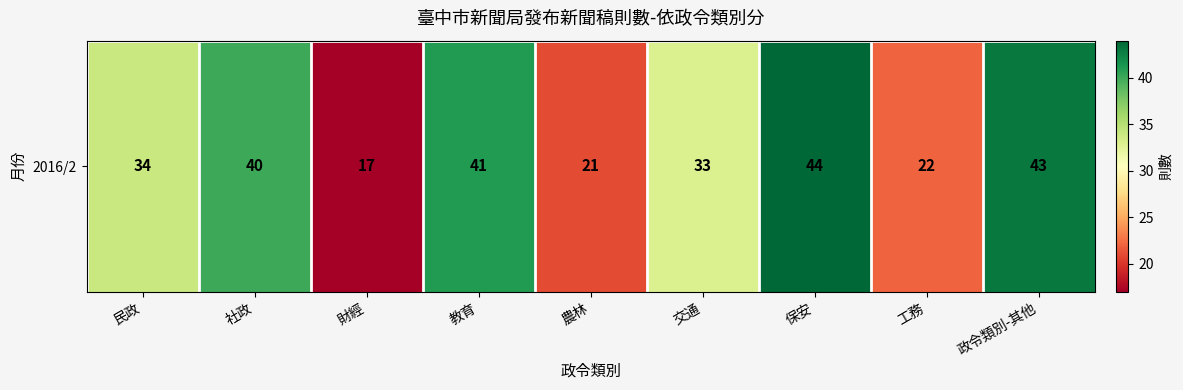

What is the approximate value at 交通?

33